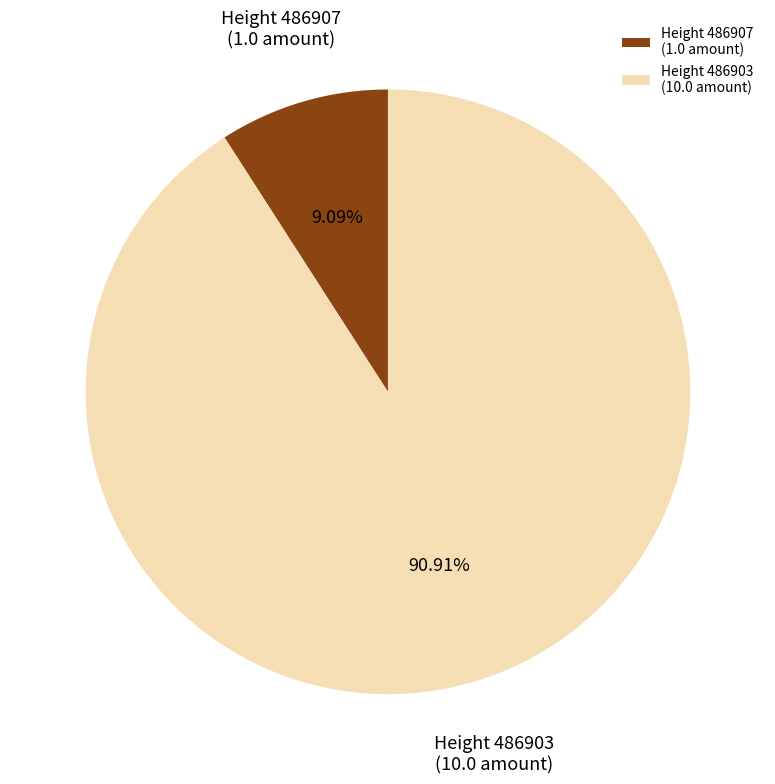

To the nearest percent, what is the average slice percentage?

50%